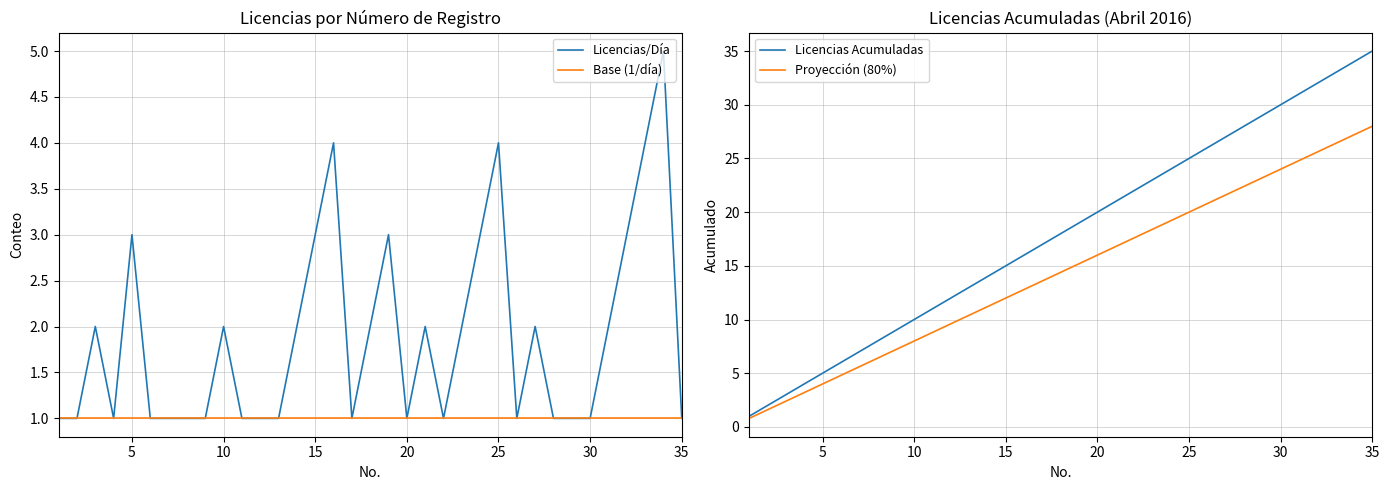

Is this an area chart (filled region under the line)?

No